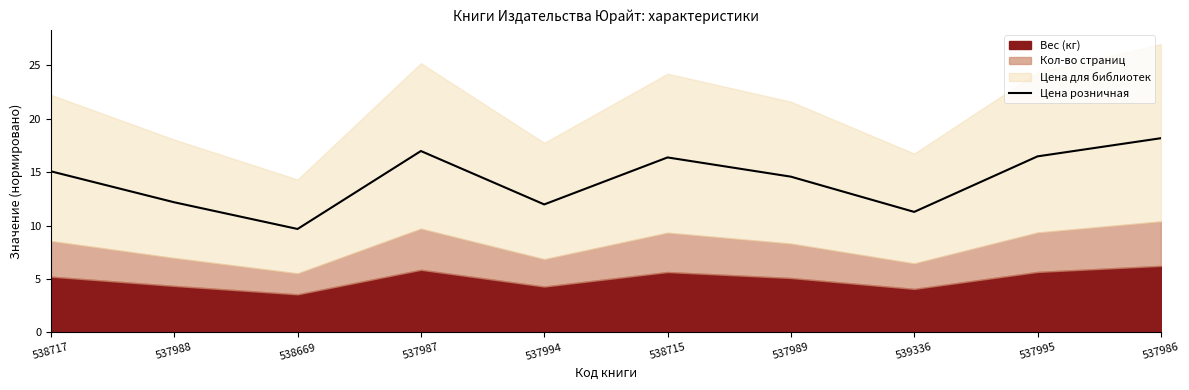

What is the label of the 5th point from the left?

537994